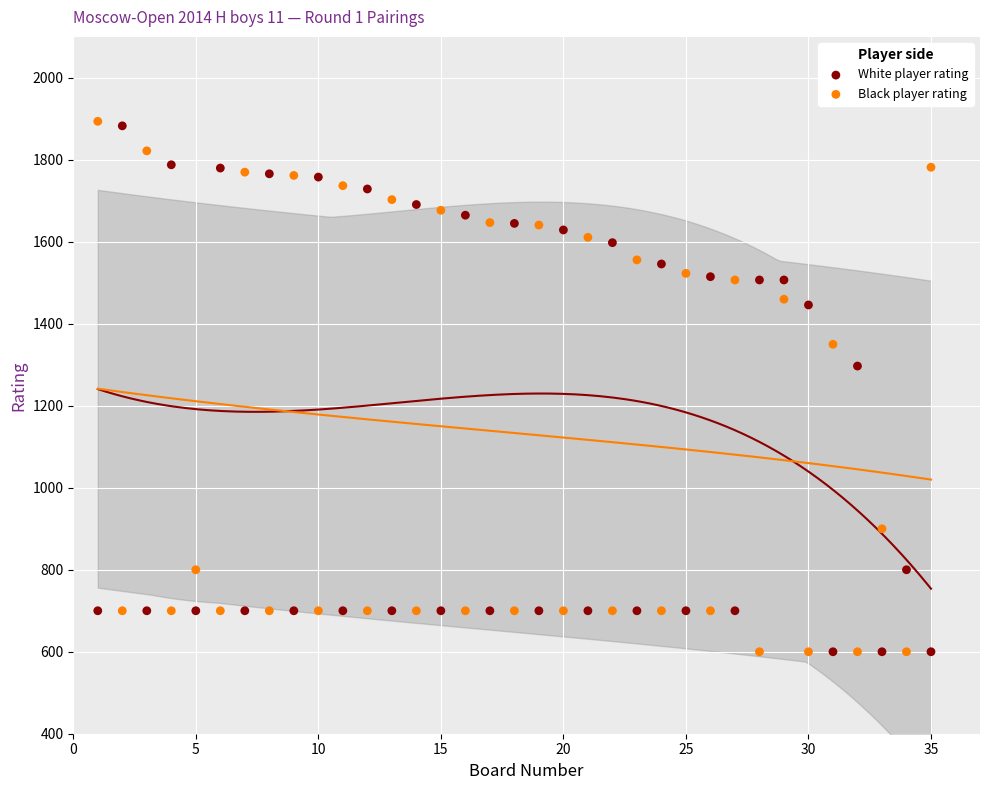

What is the X range (max minus min) for the scatter plot?

34